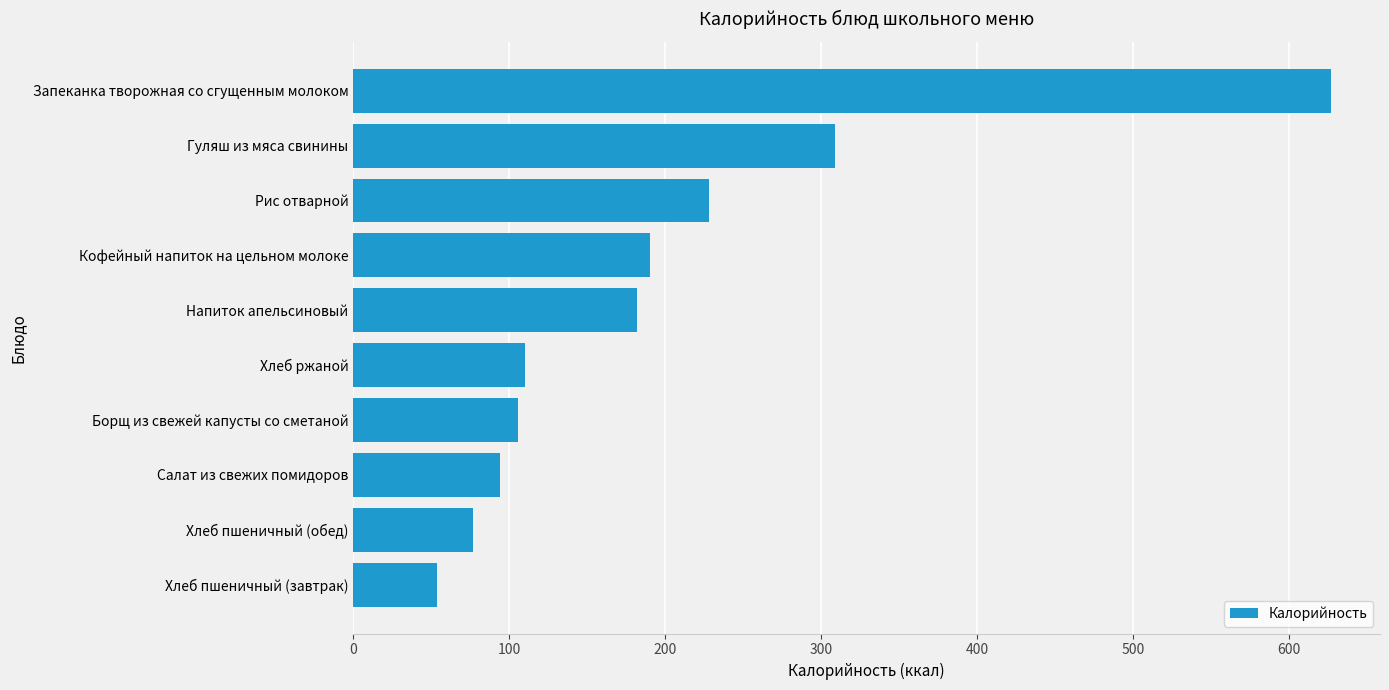

At which label is the value closest to 340?

Гуляш из мяса свинины